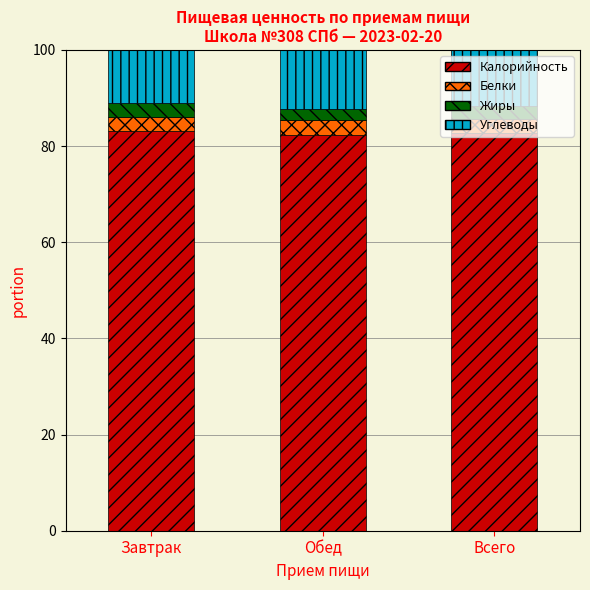

What value does the Калорийность series have at Обед?

82.3